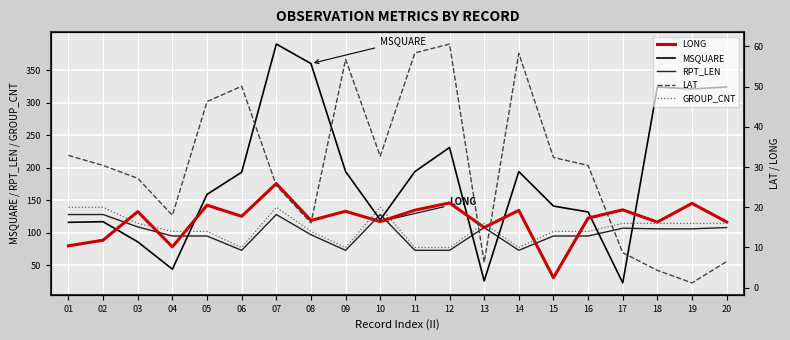

How many distinct data groups are displayed?

5